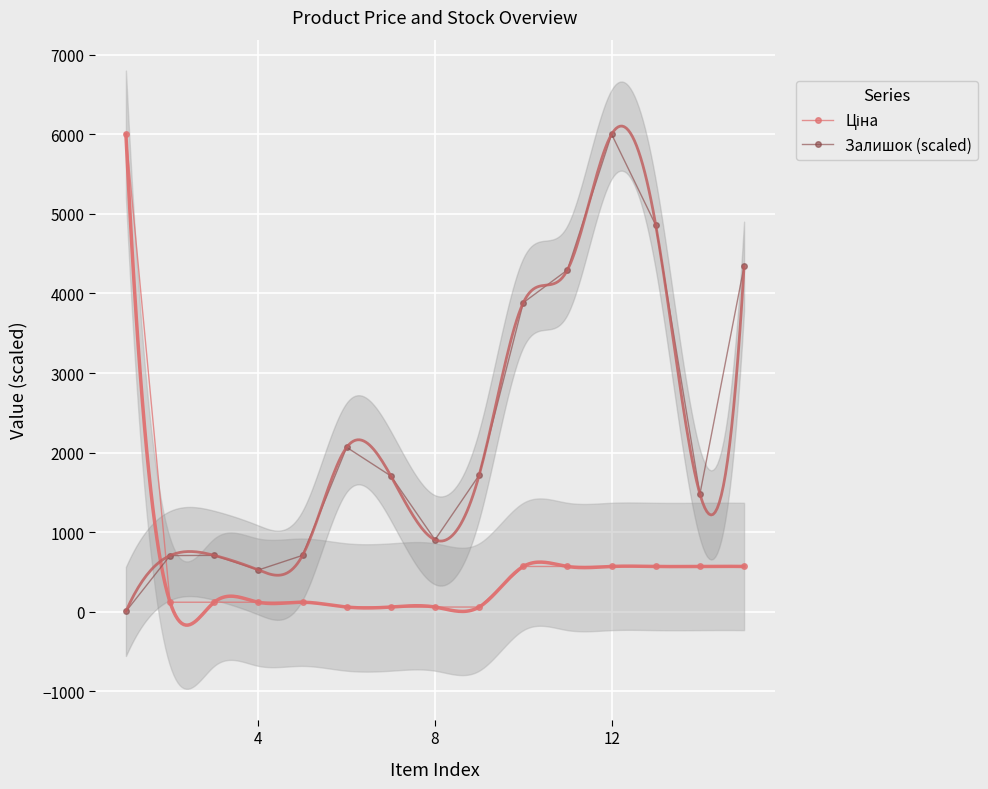

At which category does Залишок (scaled) reach its first local valley?

4